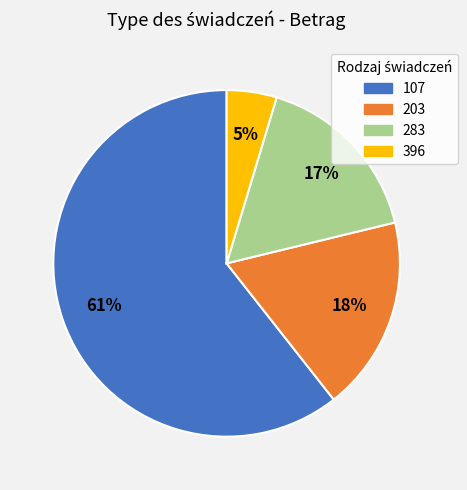

Rank the categories by value from lowest to highest.

396, 283, 203, 107